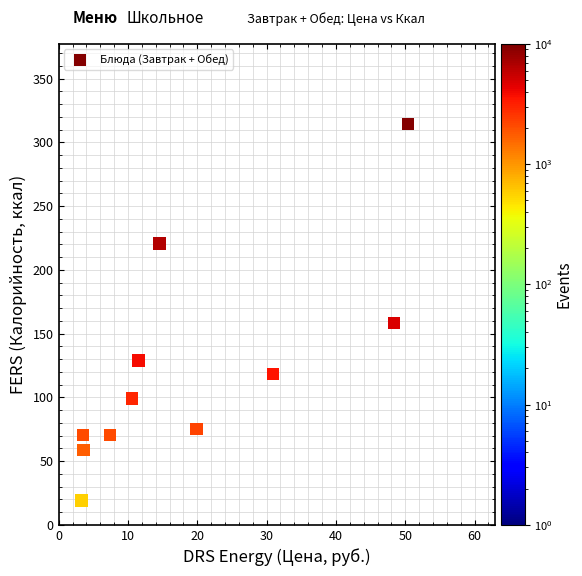

What Y value in the scatter plot is closest to 166?

158.4